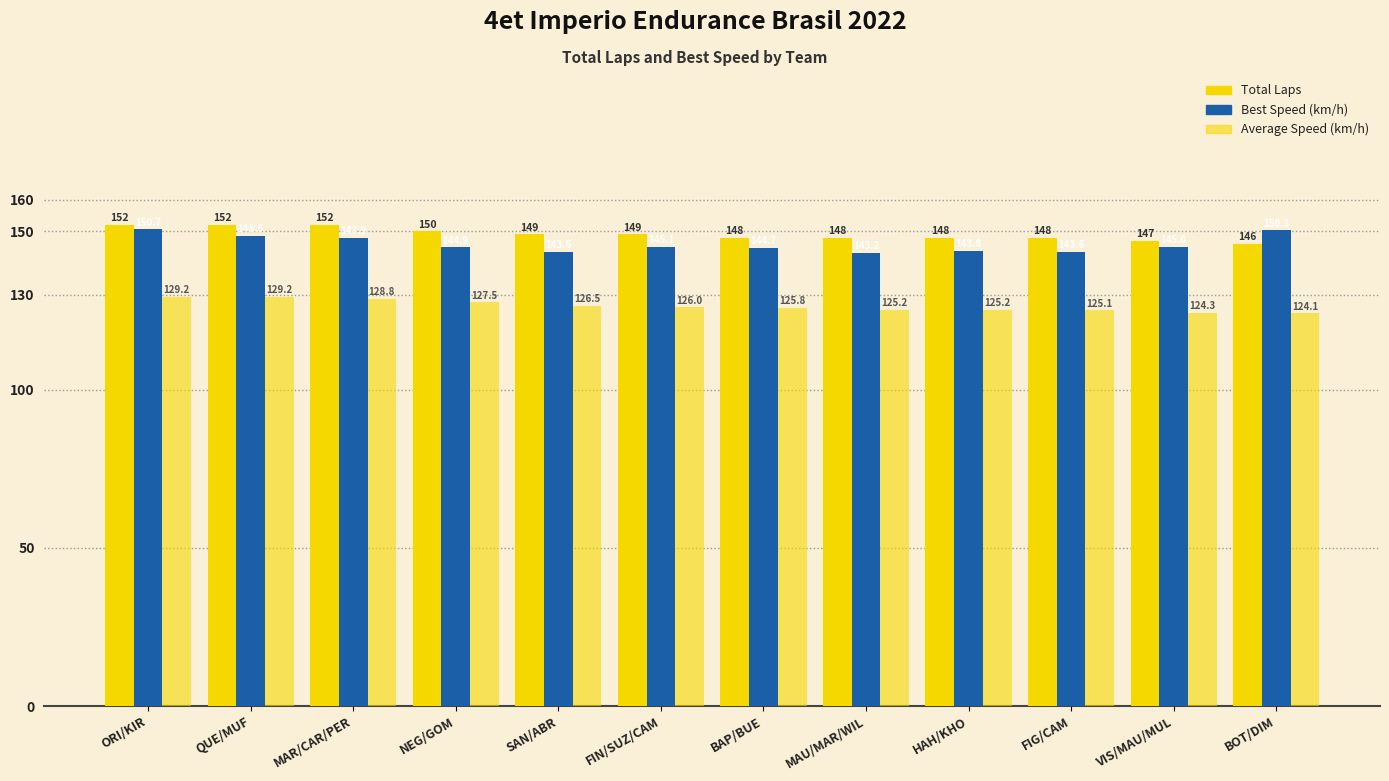

What is the label of the 12th bar from the left?

BOT/DIM